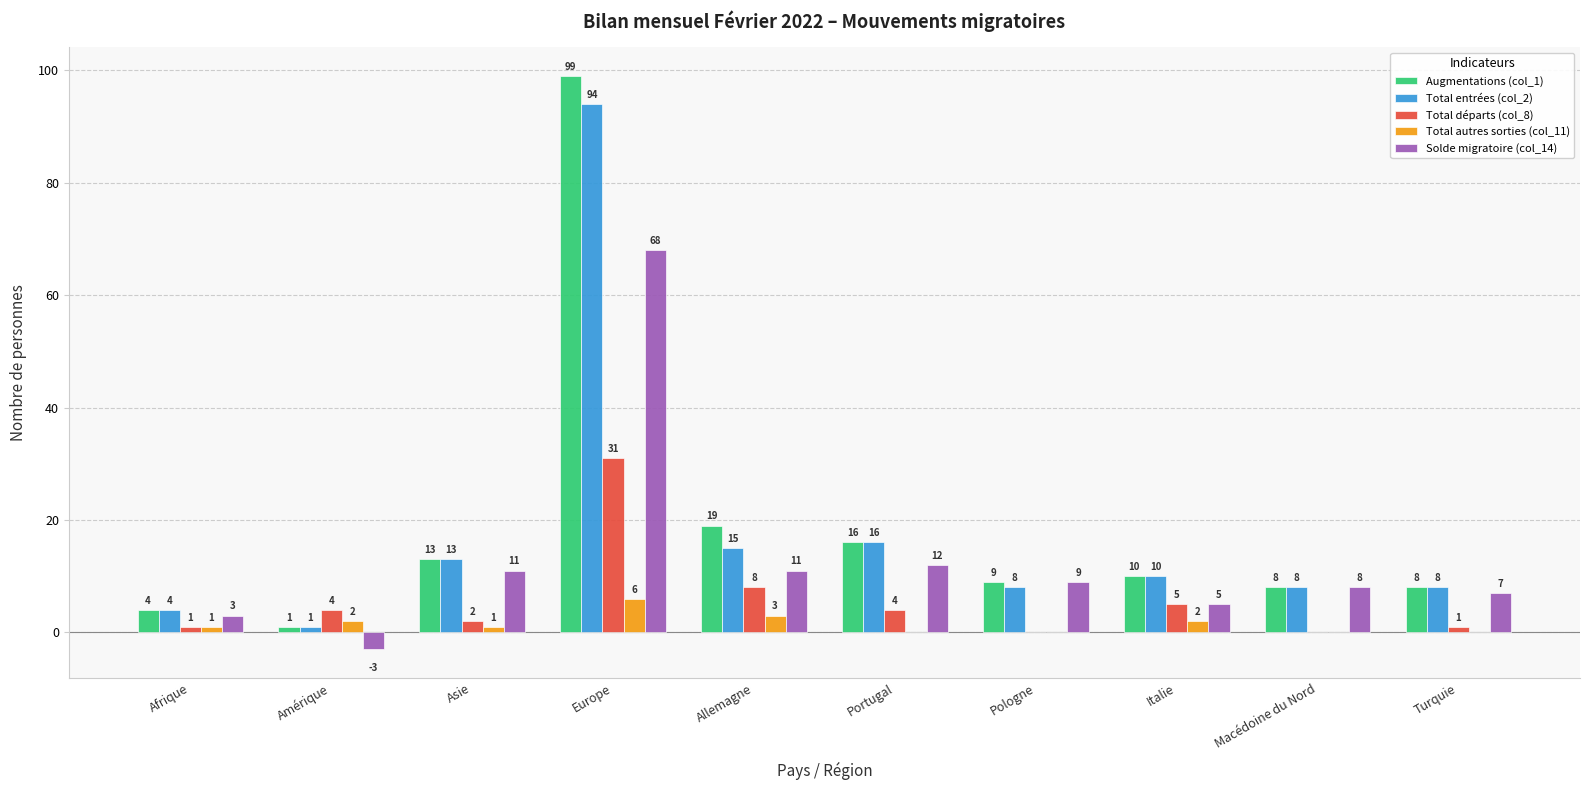

Are the bars grouped side by side (vs. stacked)?

Yes